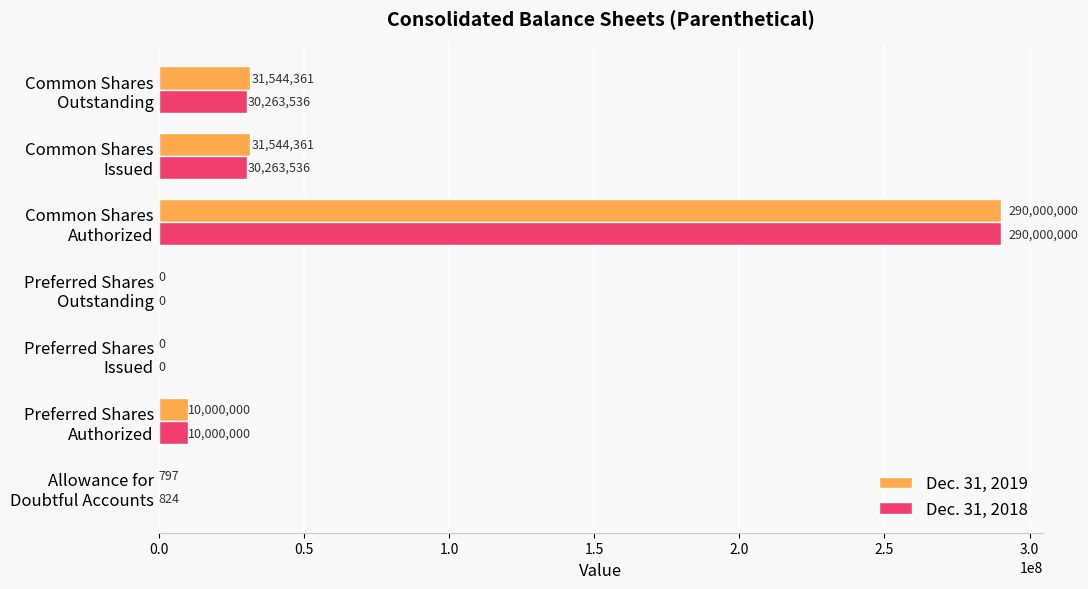

What is the greatest value displayed?

290000000